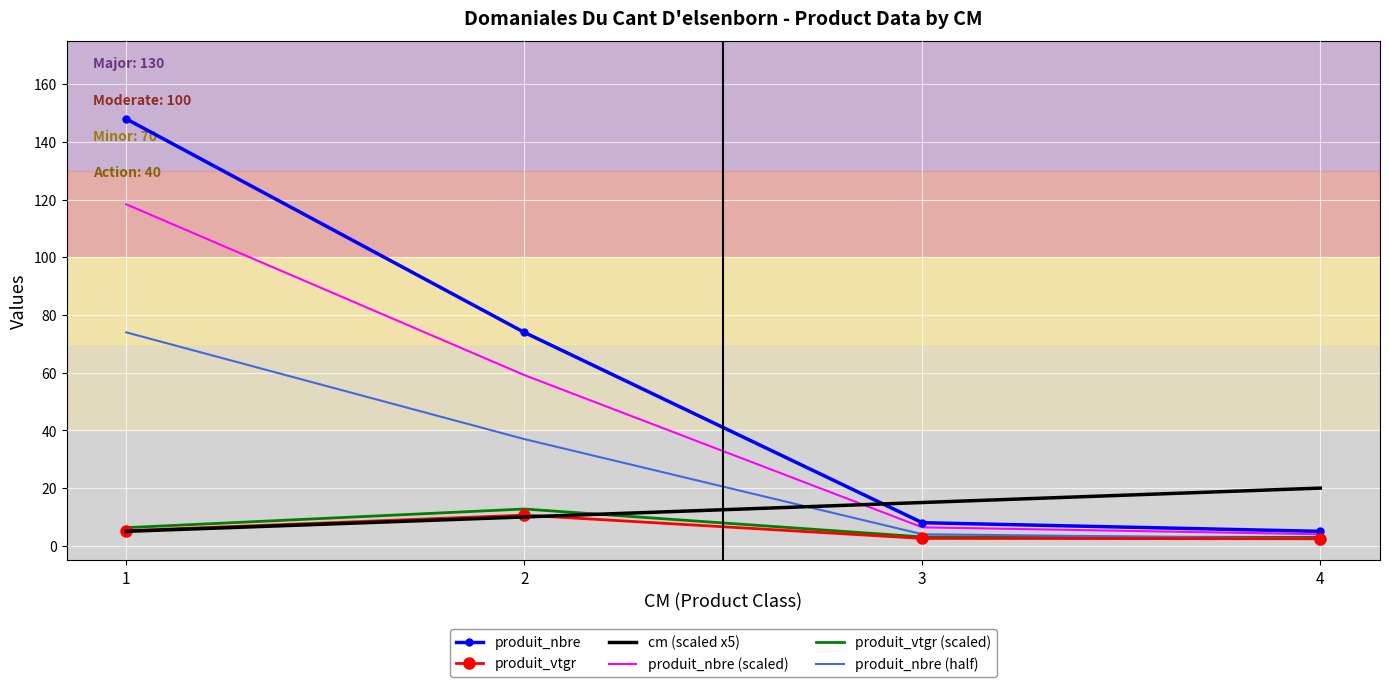

What is the difference between the highest and lowest values at 3?

12.4